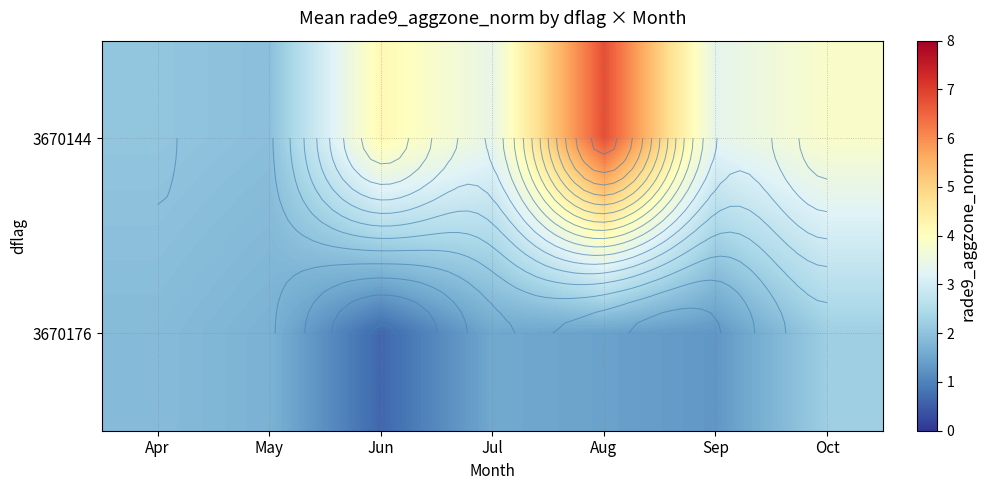

How many data points in 3670176 are above 1?

6